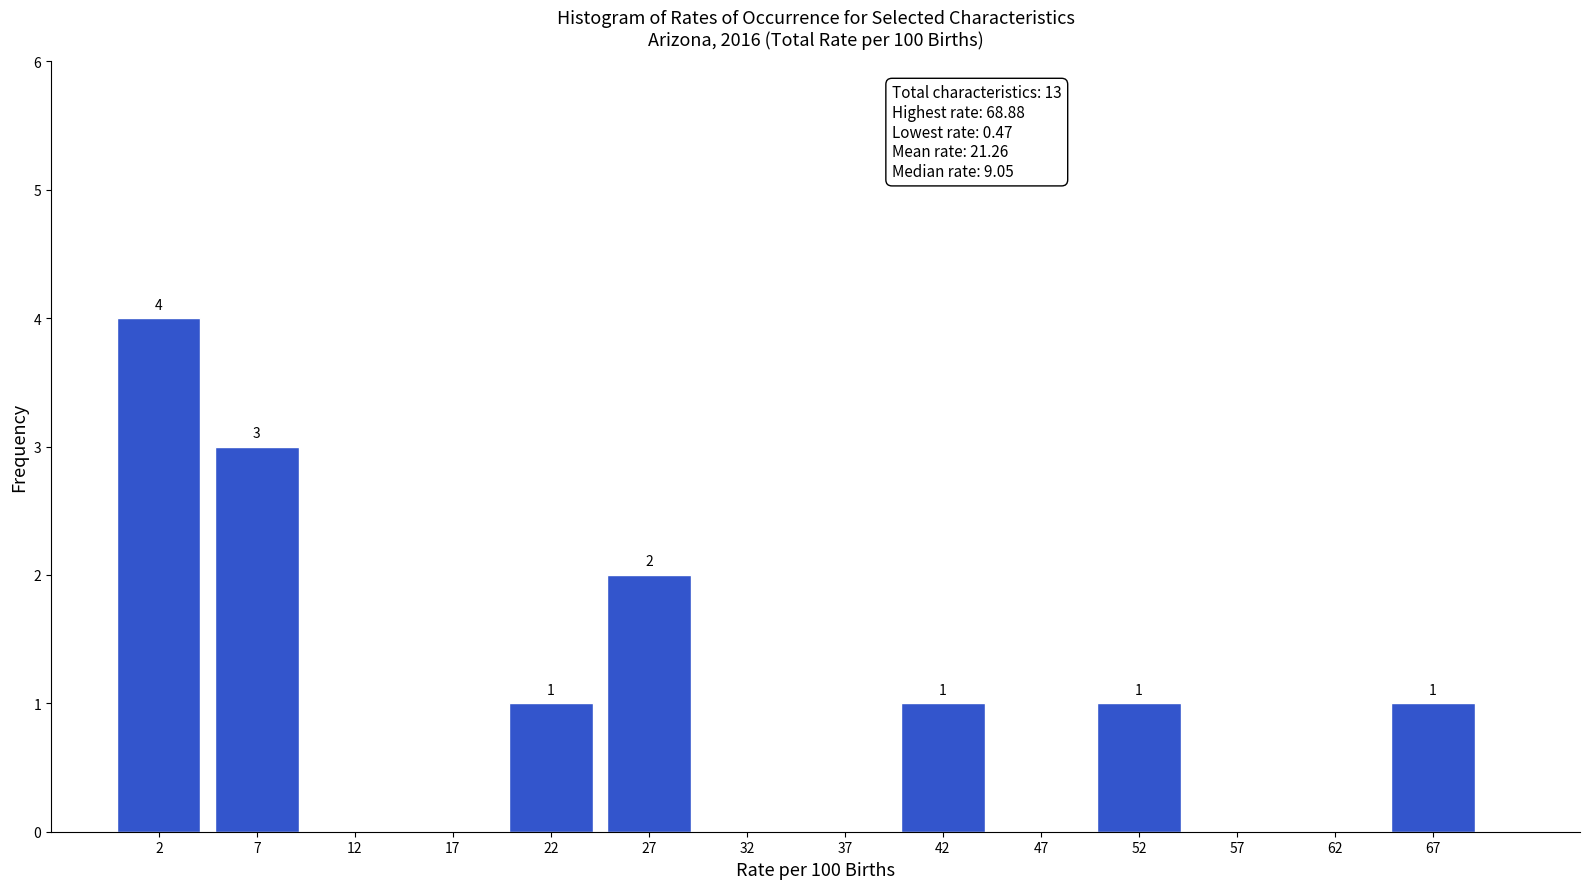

Which range on the x-axis has the tallest bar?

0 to 5